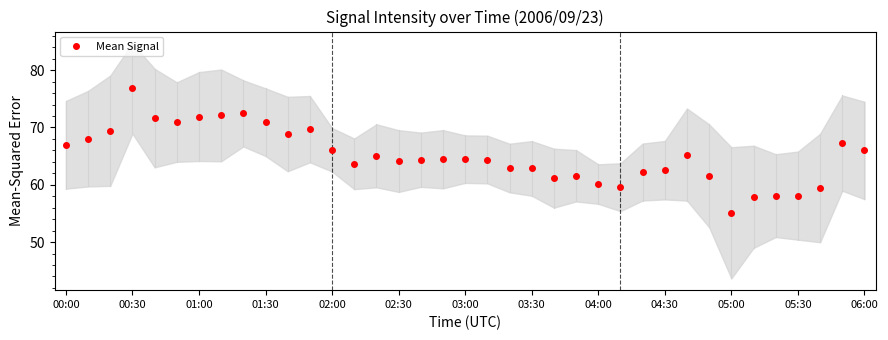

Reading right to left, transcribe all the data shown in this chart.

66.0	67.3	59.4	58.1	58.1	57.9	55.1	61.5	65.3	62.5	62.2	59.6	60.1	61.6	61.2	62.8	62.9	64.4	64.5	64.5	64.4	64.1	65.0	63.6	66.1	69.7	68.9	70.9	72.5	72.1	71.9	70.9	71.6	76.8	69.4	68.0	67.0